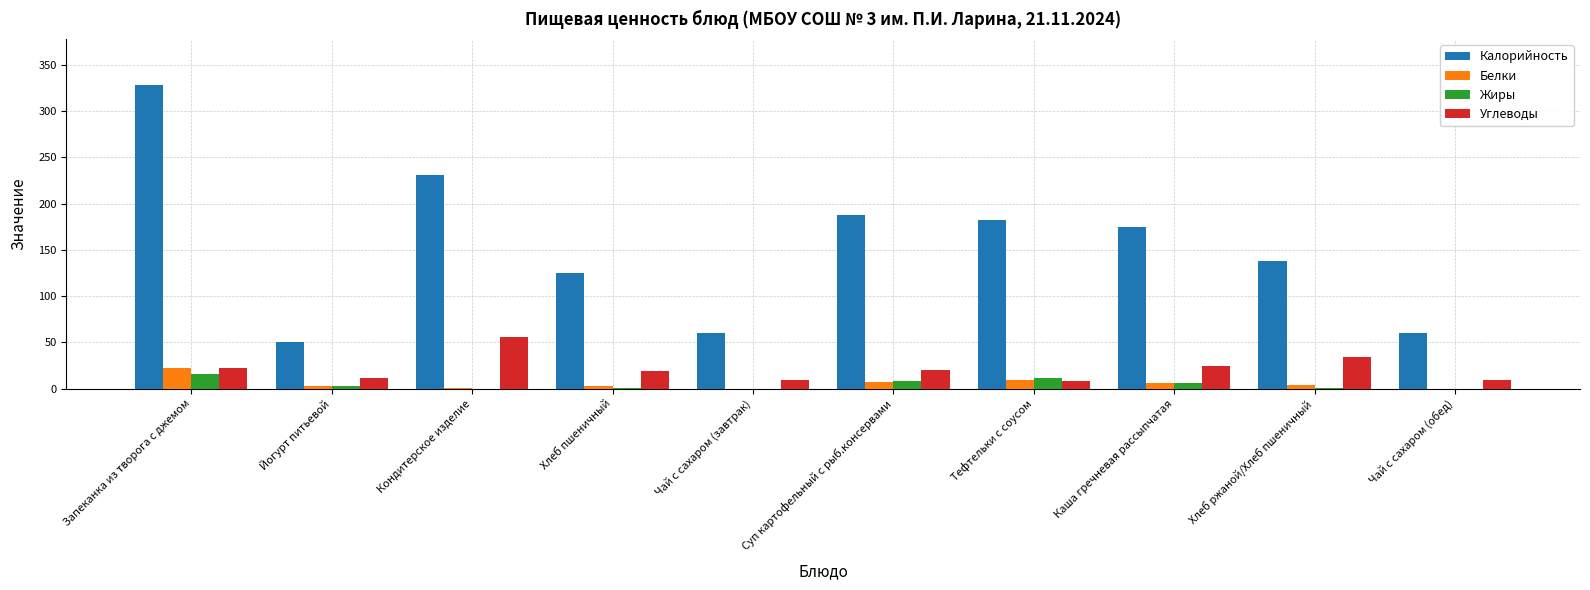

What value does the Белки series have at Йогурт питьевой?

2.6